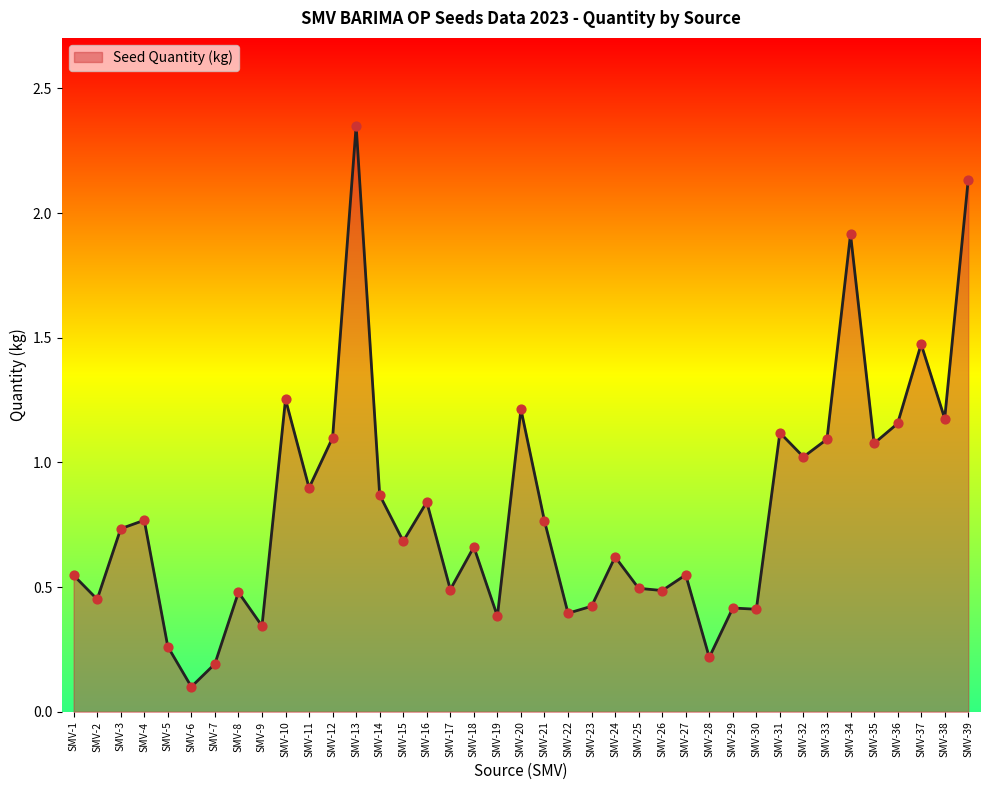

Between SMV-30 and SMV-16, which is larger?

SMV-16